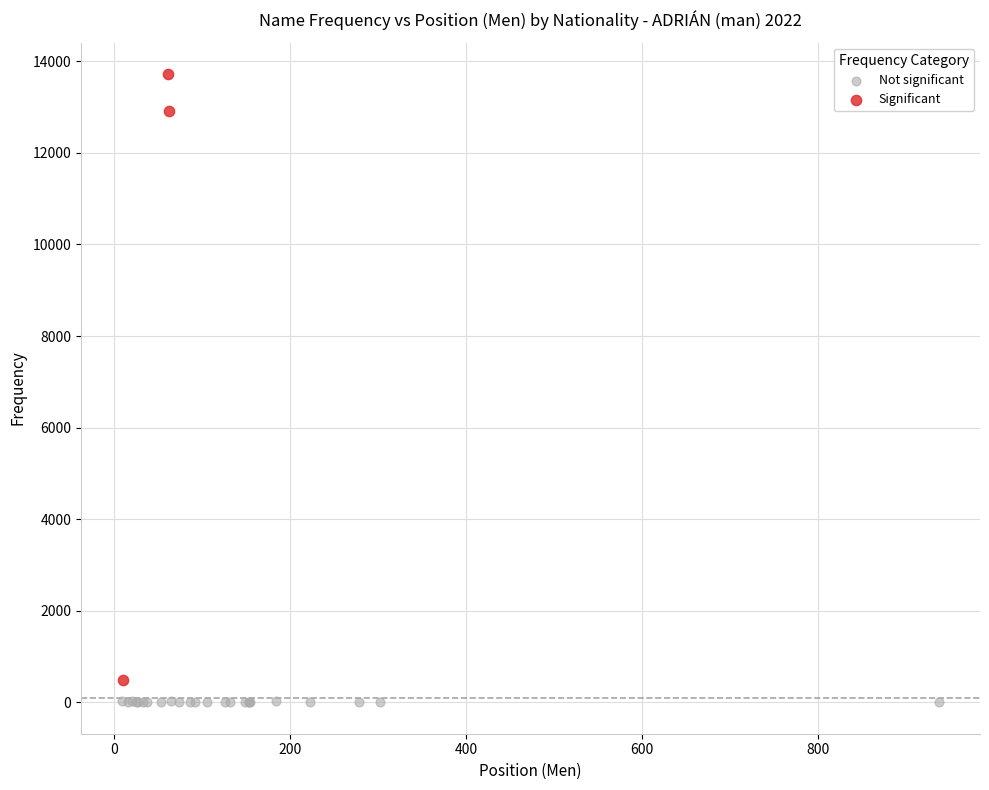

Which series has the widest spread of Y values?

Significant